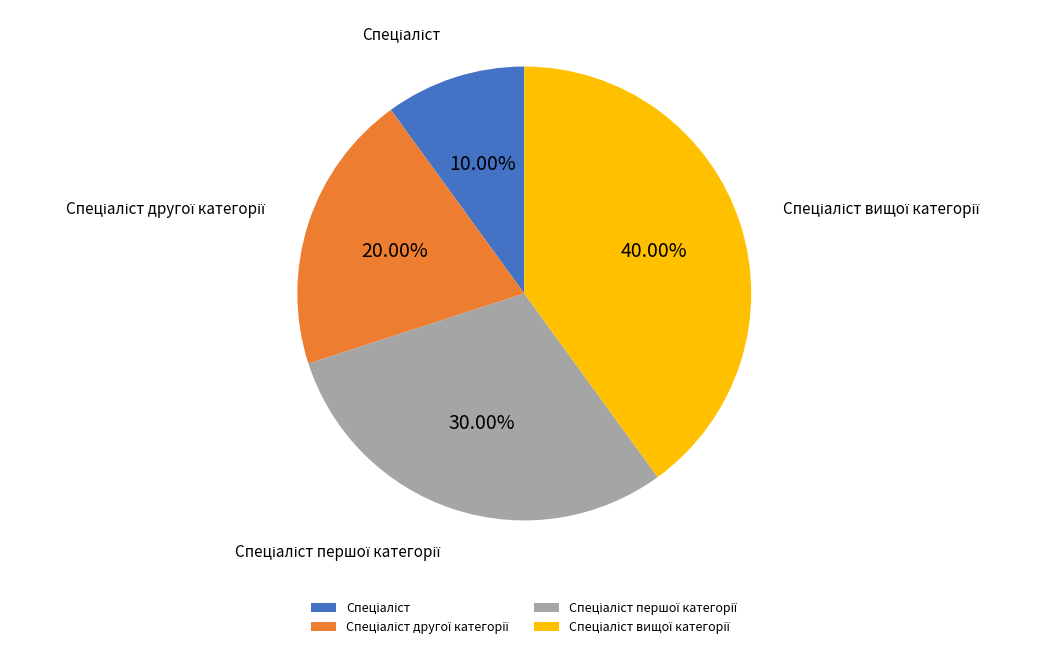

Does any single category account for the majority?

No